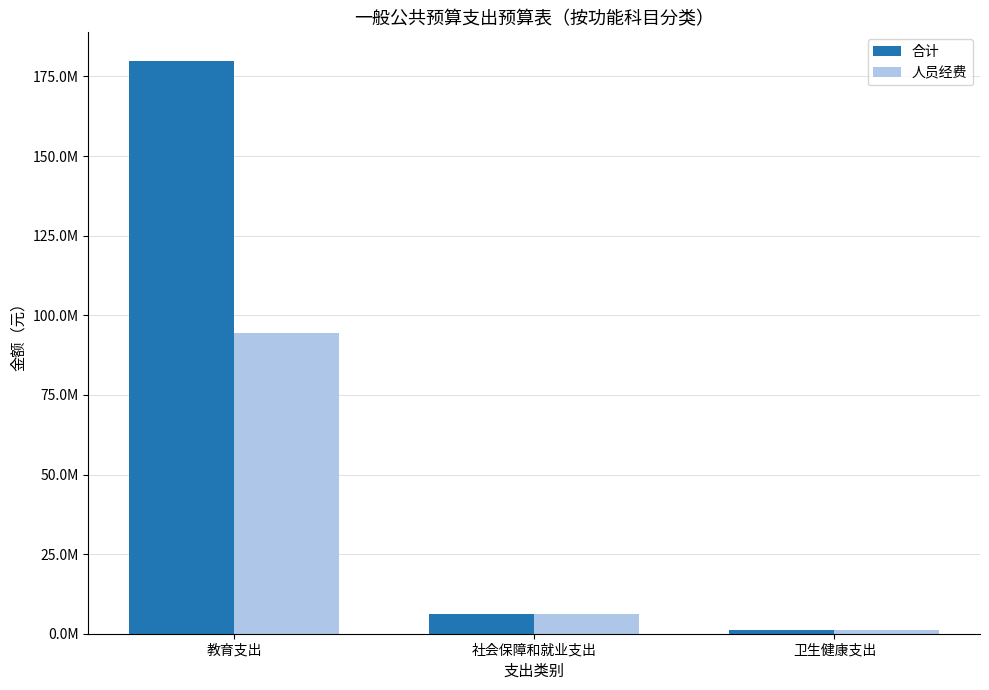

Are the bars horizontal?

No